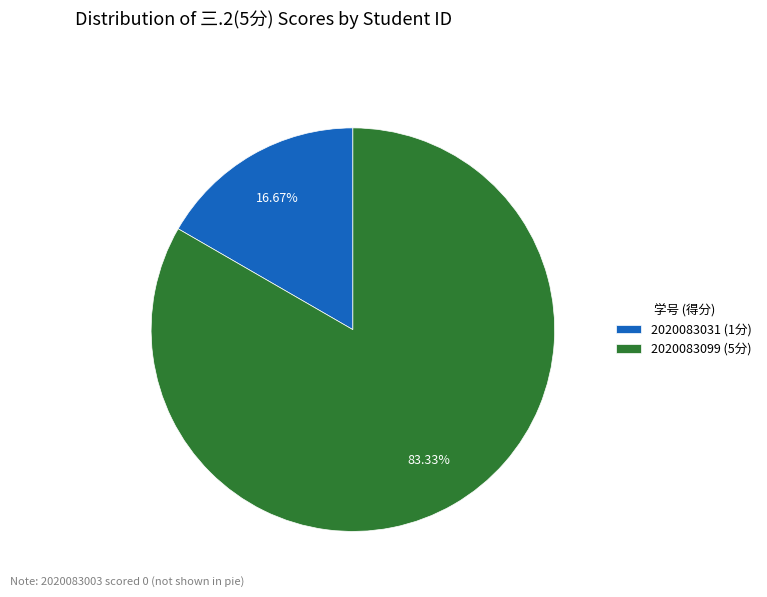

Does 2020083031 (1分) account for over 50% of the chart?

No